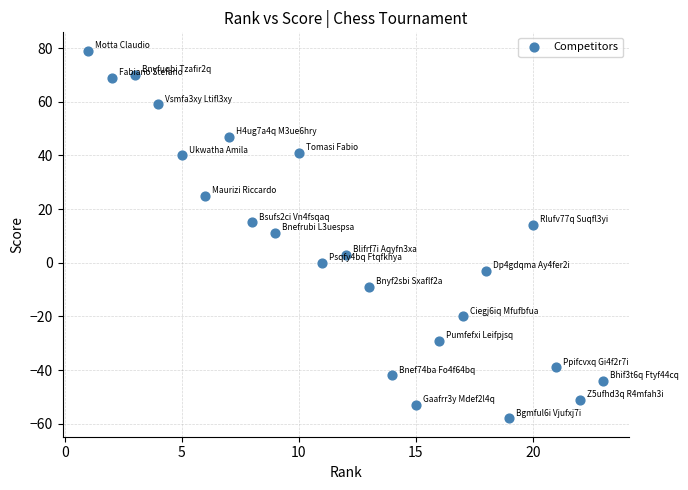

What is the range of X values (max minus min)?

22